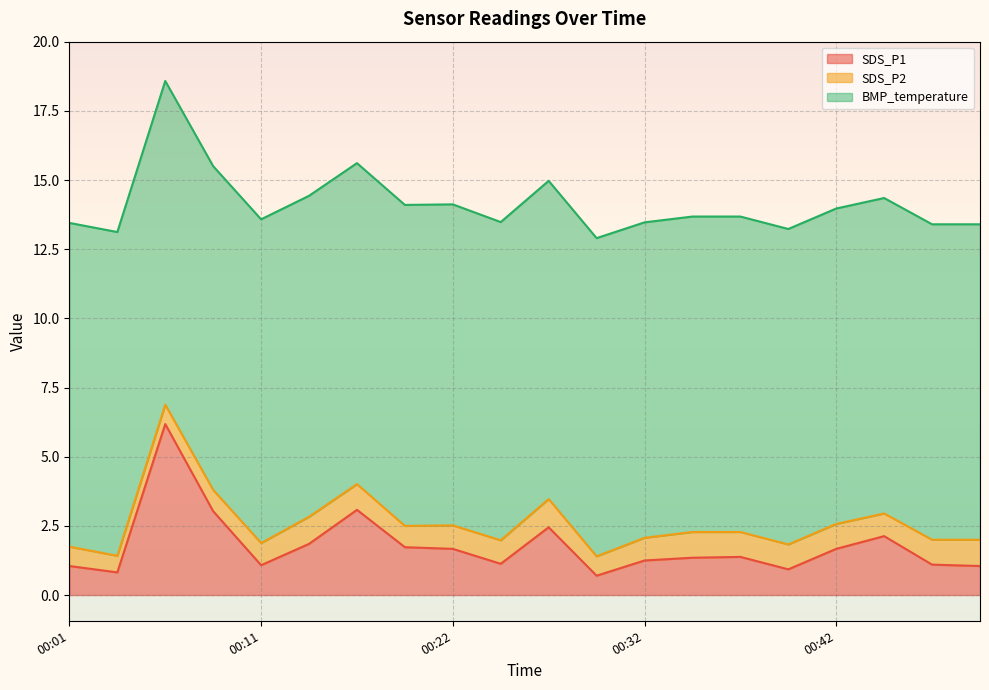

True or false: SDS_P2 has a value of 0.7 at 00:06.

True